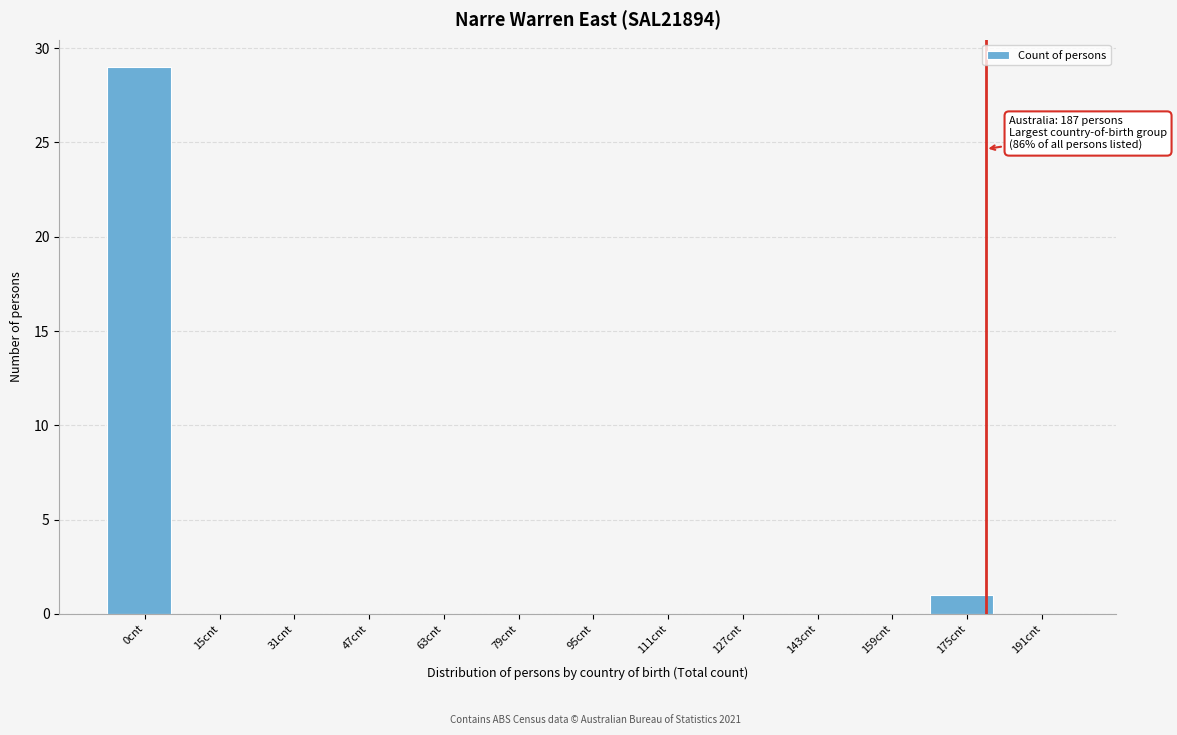

Reading left to right, what are all the values shown in this chart?

0cnt=29	15cnt=0	31cnt=0	47cnt=0	63cnt=0	79cnt=0	95cnt=0	111cnt=0	127cnt=0	143cnt=0	159cnt=0	175cnt=1	191cnt=0